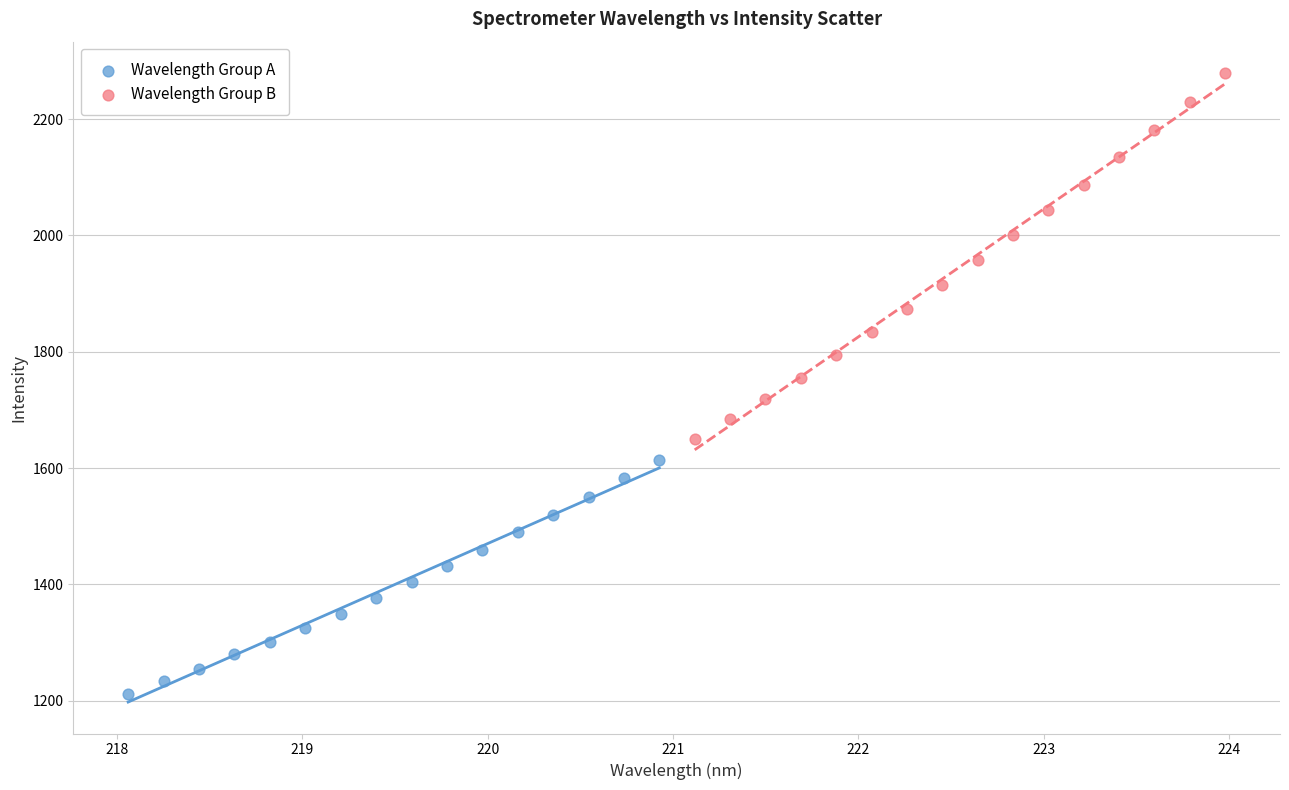

Which series reaches the maximum Y coordinate?

Wavelength Group B